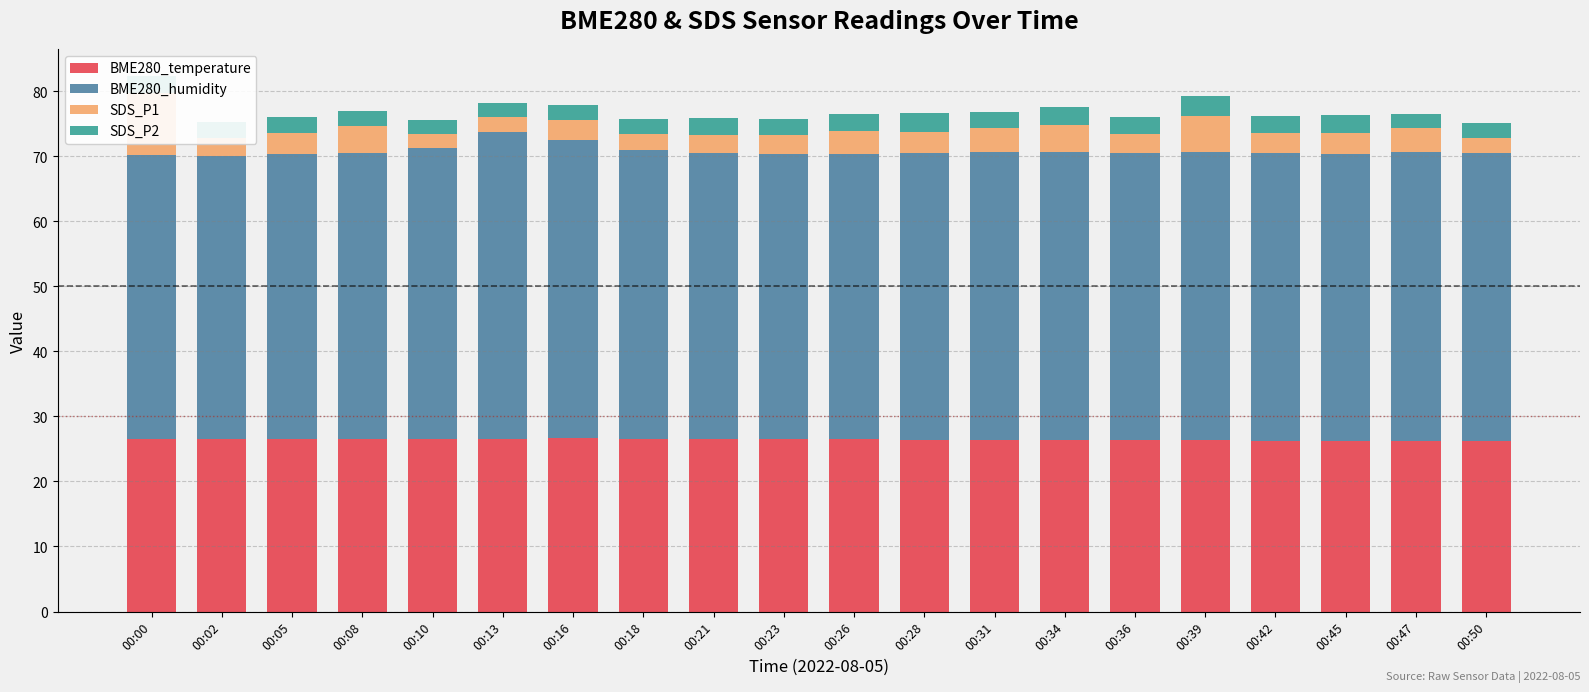

Reading left to right, transcribe all the data shown in this chart.

BME280_temperature: 00:00=26.6	00:02=26.6	00:05=26.6	00:08=26.6	00:10=26.6	00:13=26.6	00:16=26.6	00:18=26.6	00:21=26.6	00:23=26.5	00:26=26.5	00:28=26.4	00:31=26.4	00:34=26.4	00:36=26.4	00:39=26.3	00:42=26.3	00:45=26.3	00:47=26.2	00:50=26.2
BME280_humidity: 00:00=43.7	00:02=43.5	00:05=43.7	00:08=44.0	00:10=44.7	00:13=47.2	00:16=45.8	00:18=44.4	00:21=43.9	00:23=43.9	00:26=43.9	00:28=44.0	00:31=44.2	00:34=44.3	00:36=44.1	00:39=44.3	00:42=44.2	00:45=44.1	00:47=44.5	00:50=44.2
SDS_P1: 00:00=9.5	00:02=2.7	00:05=3.2	00:08=4.2	00:10=2.2	00:13=2.3	00:16=3.2	00:18=2.5	00:21=2.8	00:23=2.9	00:26=3.5	00:28=3.2	00:31=3.8	00:34=4.2	00:36=2.9	00:39=5.5	00:42=3.0	00:45=3.2	00:47=3.6	00:50=2.4
SDS_P2: 00:00=2.7	00:02=2.5	00:05=2.5	00:08=2.2	00:10=2.1	00:13=2.0	00:16=2.3	00:18=2.3	00:21=2.6	00:23=2.4	00:26=2.6	00:28=2.9	00:31=2.4	00:34=2.7	00:36=2.7	00:39=3.1	00:42=2.7	00:45=2.7	00:47=2.2	00:50=2.2